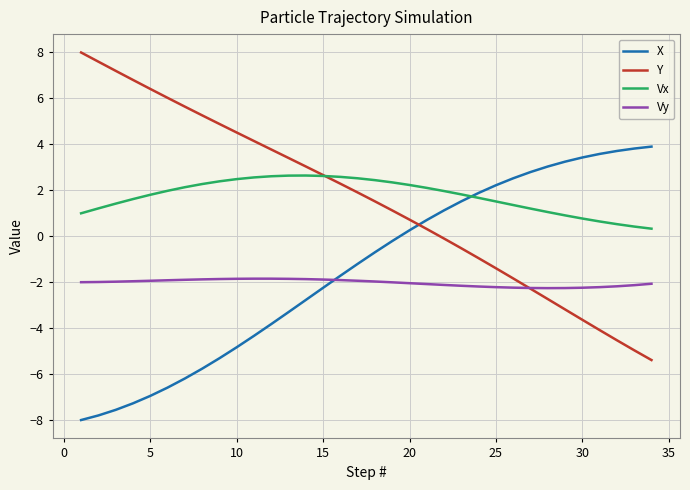

Which series ends up on top after the final intersection of Vy and X?

X